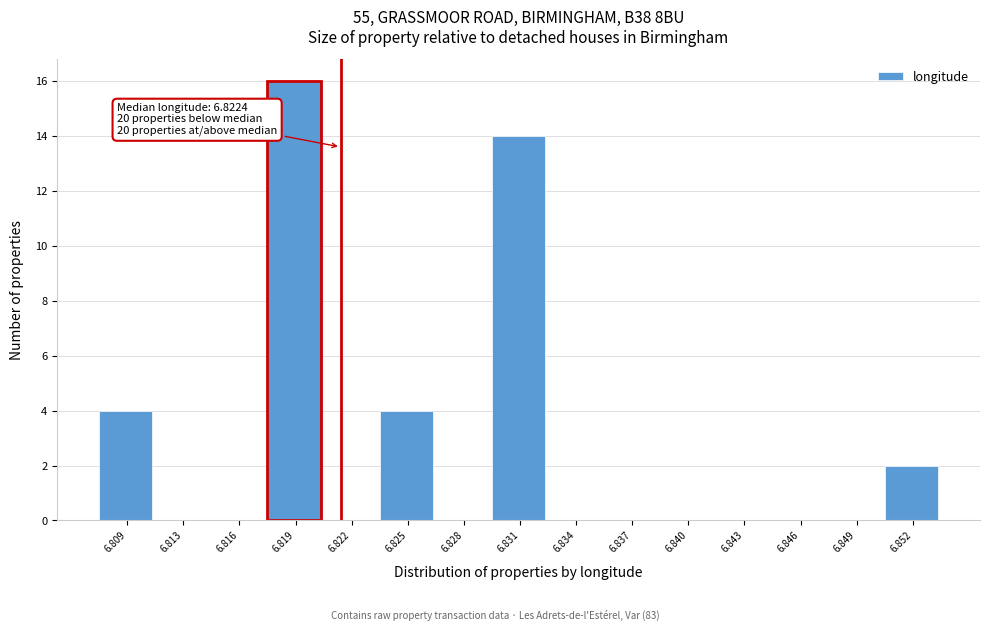

Reading left to right, list all the values displayed in this chart.

6.809=4	6.813=0	6.816=0	6.819=16	6.822=0	6.825=4	6.828=0	6.831=14	6.834=0	6.837=0	6.840=0	6.843=0	6.846=0	6.849=0	6.852=2